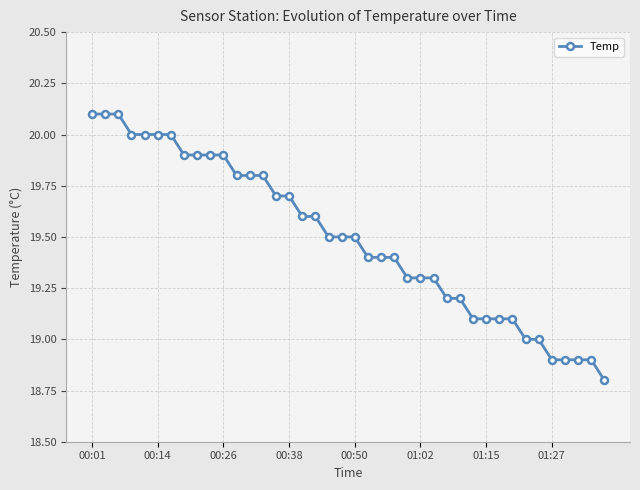

What is the value of the 33rd point from the left?

19.1